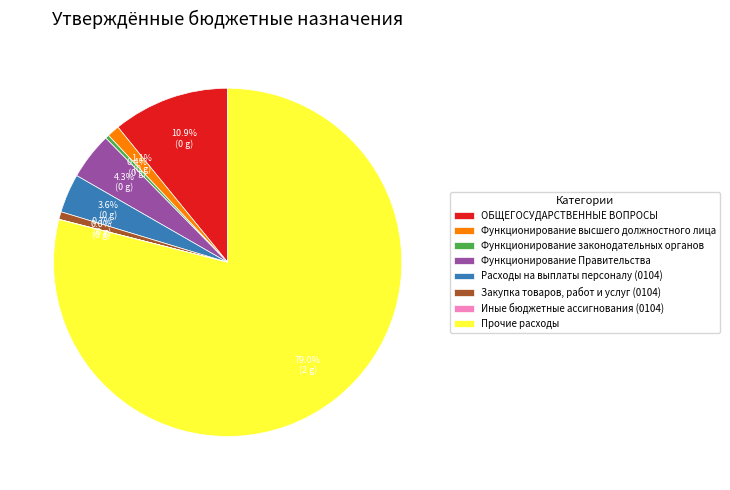

Approximately how many times larger is the value at ОБЩЕГОСУДАРСТВЕННЫЕ ВОПРОСЫ compared to Функционирование Правительства?

2.5